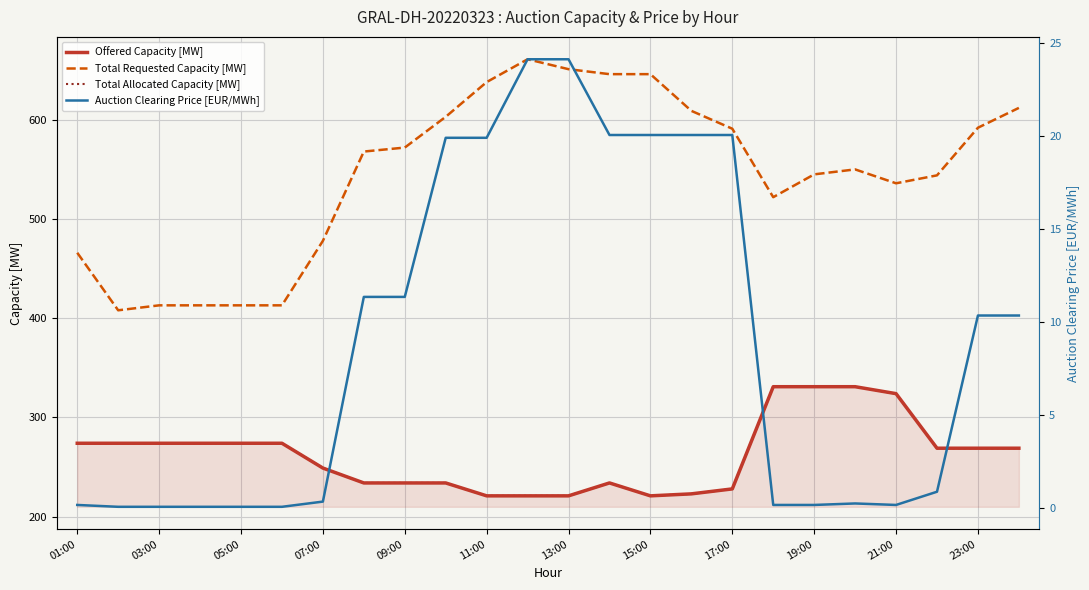

True or false: Auction Clearing Price [EUR/MWh] has more than 2 interior local peaks.

False